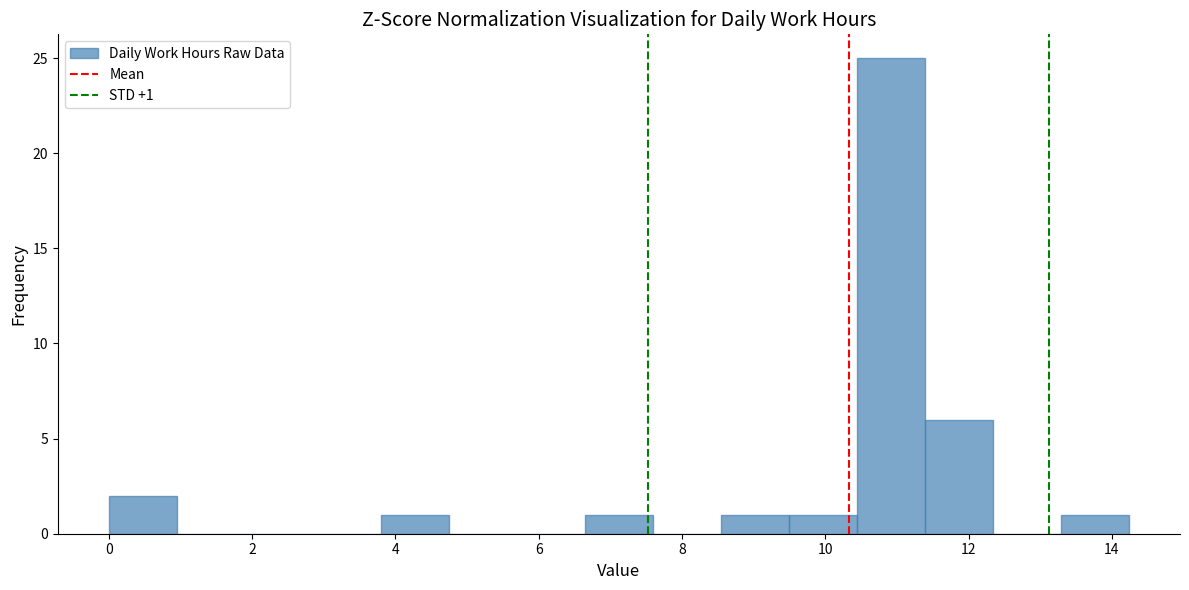

Over which range of the x-axis is the bar tallest?

10.4 to 11.4